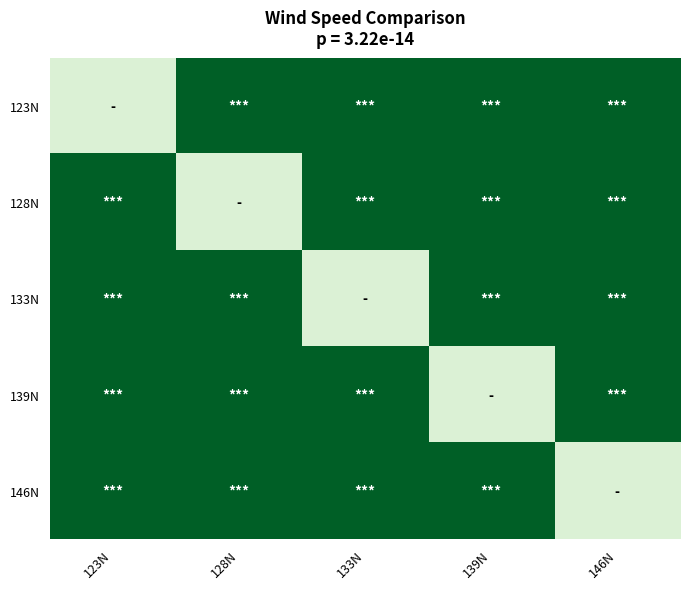

At which category is the sum across all series the highest?

123N